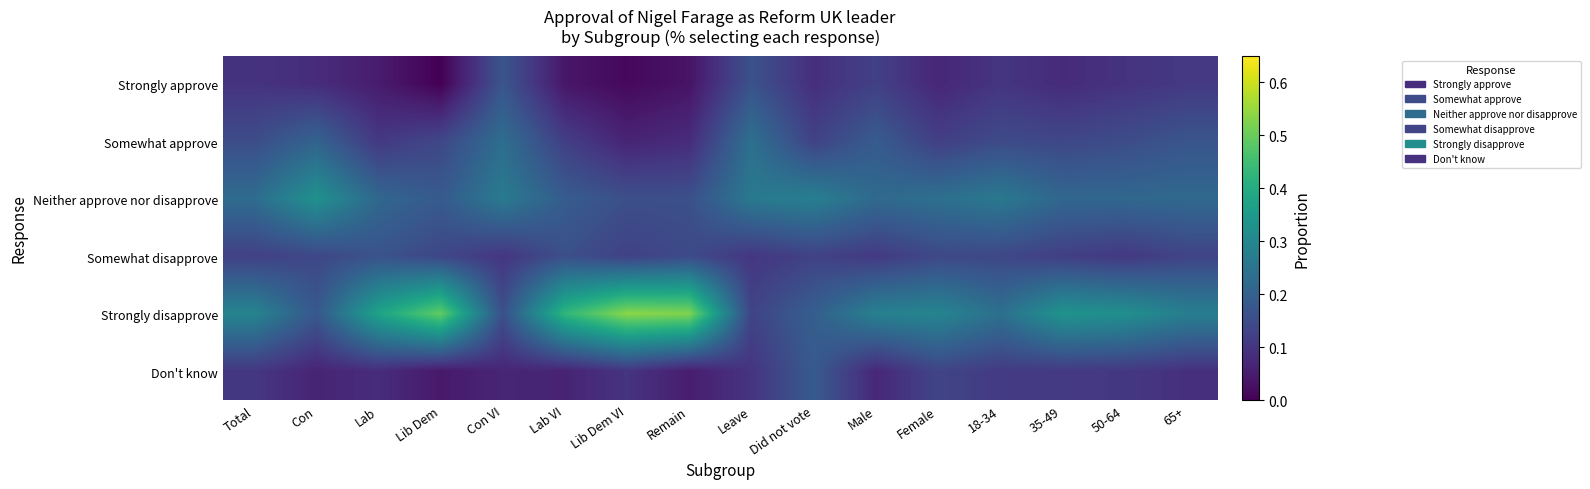

What is the spread (max minus min) of values at Con VI?

0.2